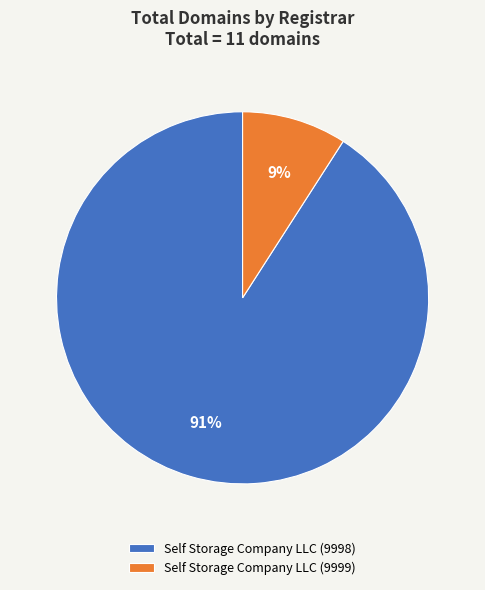

The Self Storage Company LLC (9998) slice represents 91% of the pie. True or false?

True